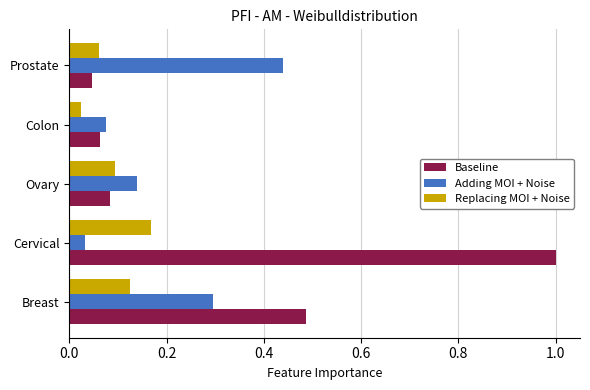

What is the sum of all Adding MOI + Noise values?

1.0